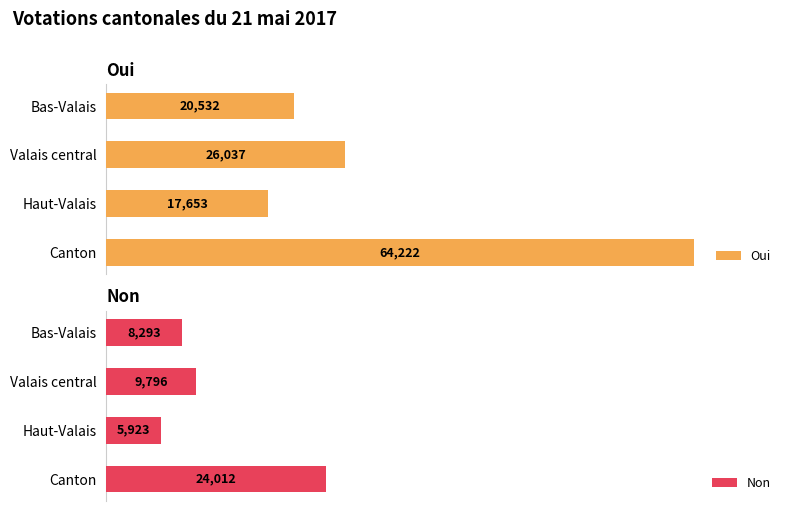

List the labels in order of Oui value, smallest first.

Haut-Valais, Bas-Valais, Valais central, Canton